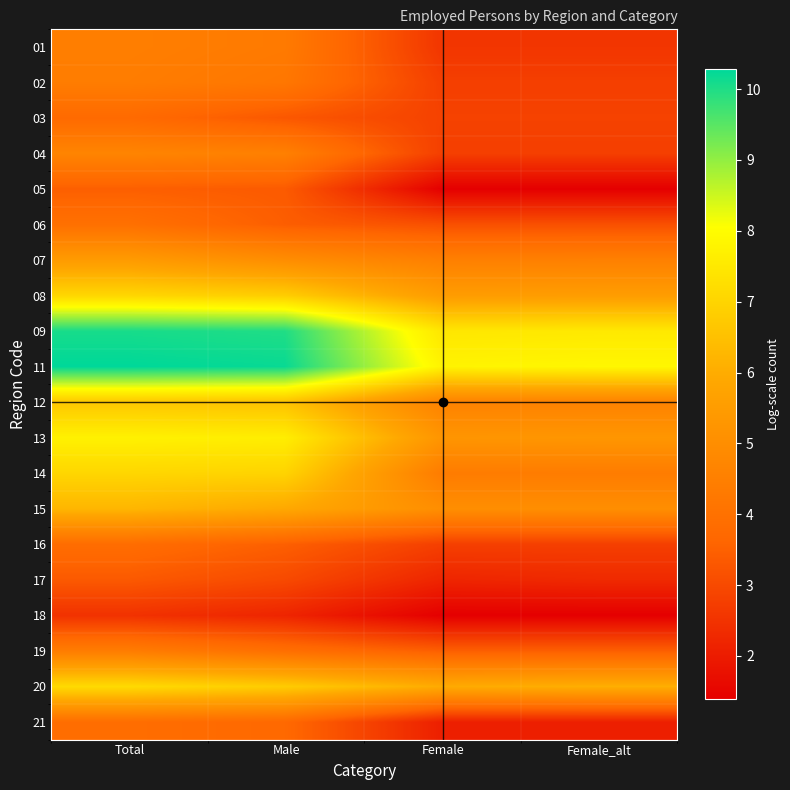

Reading right to left, what are all the values shown in this chart?

01: Female_alt=2.6	Female=2.6	Male=4.3	Total=4.5
02: Female_alt=2.8	Female=2.8	Male=4.2	Total=4.4
03: Female_alt=2.8	Female=2.8	Male=3.3	Total=3.8
04: Female_alt=2.8	Female=2.8	Male=4.5	Total=4.7
05: Female_alt=1.4	Female=1.4	Male=3.4	Total=3.5
06: Female_alt=3.1	Female=3.1	Male=3.4	Total=4.0
07: Female_alt=4.5	Female=4.5	Male=5.0	Total=5.5
08: Female_alt=5.5	Female=5.5	Male=6.8	Total=7.1
09: Female_alt=7.5	Female=7.5	Male=10.0	Total=10.1
11: Female_alt=7.9	Female=7.8	Male=10.2	Total=10.3
12: Female_alt=4.6	Female=4.6	Male=6.5	Total=6.7
13: Female_alt=5.3	Female=5.3	Male=7.6	Total=7.7
14: Female_alt=4.4	Female=4.4	Male=7.0	Total=7.0
15: Female_alt=5.0	Female=5.0	Male=5.9	Total=6.2
16: Female_alt=2.8	Female=2.8	Male=3.5	Total=3.9
17: Female_alt=2.3	Female=2.2	Male=3.0	Total=3.3
18: Female_alt=1.4	Female=1.4	Male=2.2	Total=2.5
19: Female_alt=3.5	Female=3.5	Male=3.9	Total=4.4
20: Female_alt=6.1	Female=6.0	Male=6.8	Total=7.2
21: Female_alt=2.1	Female=2.1	Male=3.7	Total=3.9